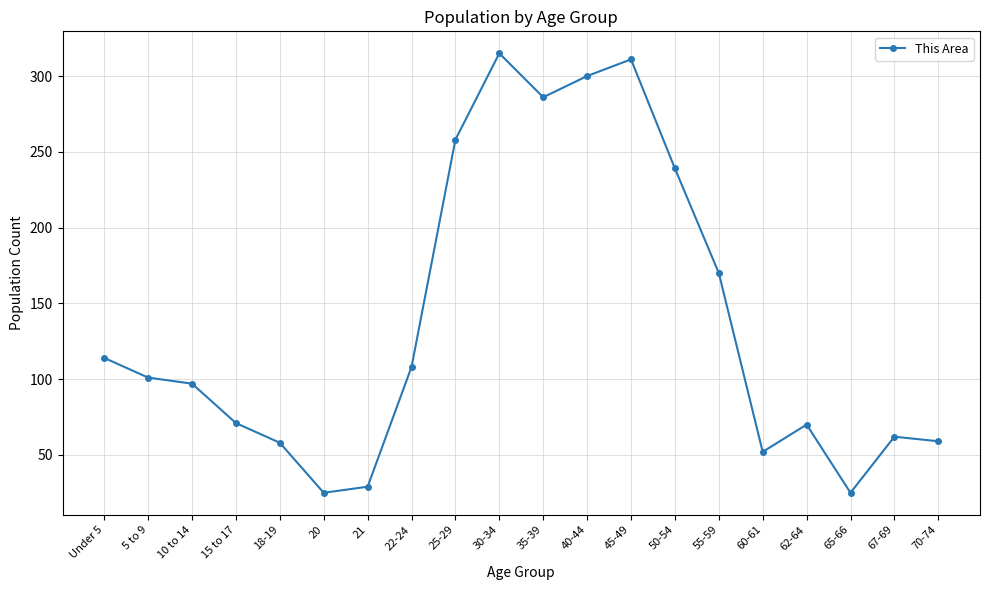

What is the average value?

138